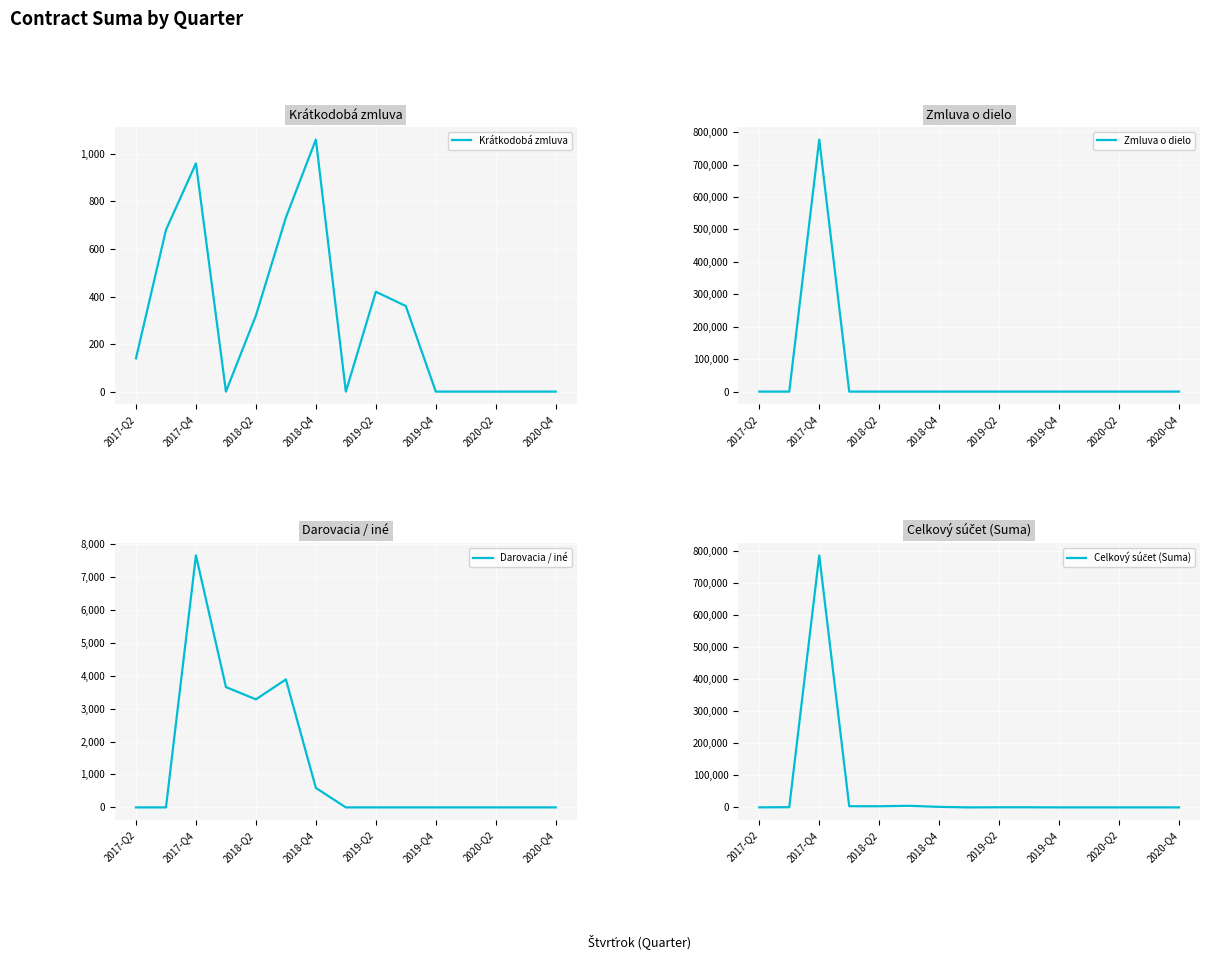

Is it true that Krátkodobá zmluva equals 0.0 at 13?

True